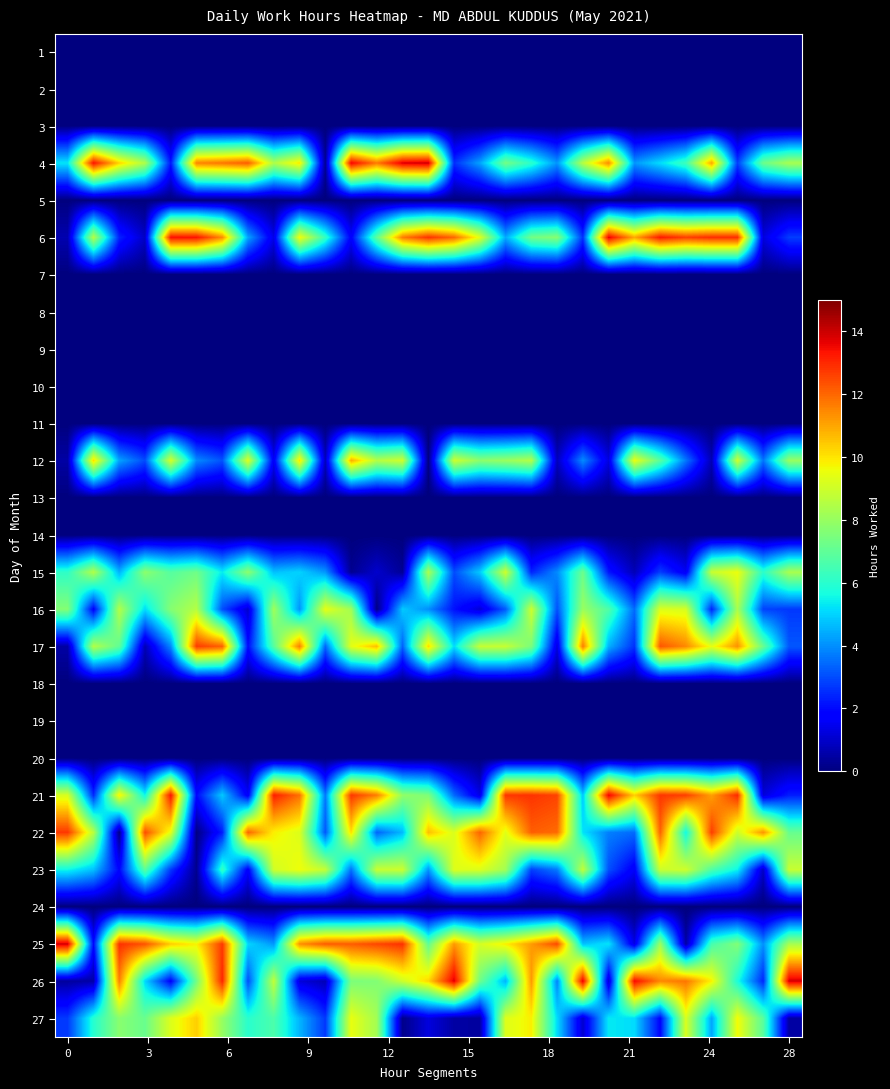

At which category is the sum across all series the highest?

23